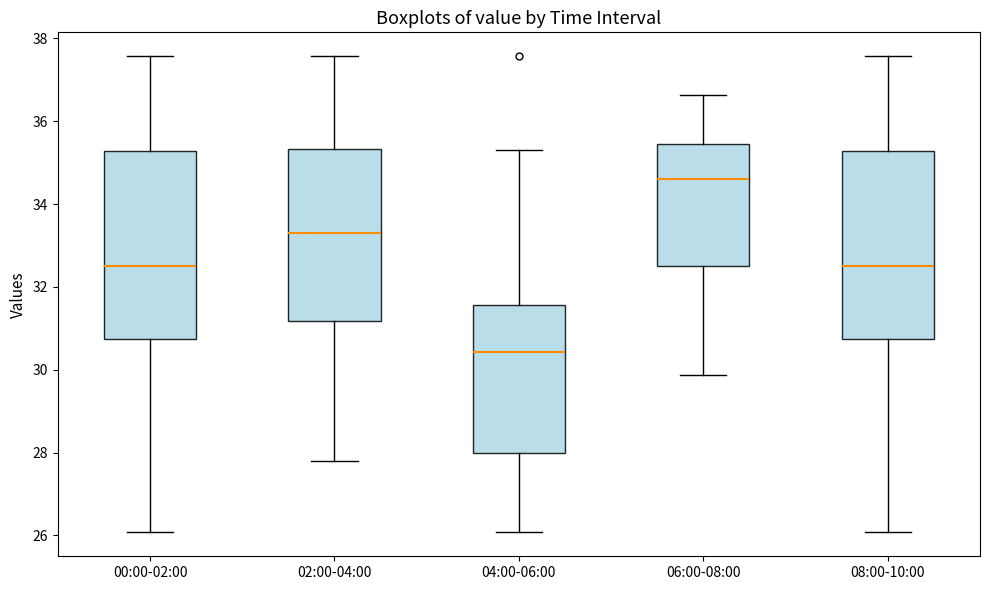

Reading left to right, read every box against the y-axis: the position of its median line, the range the box covers, and the ends of its whiskers. The values are not printed on the chart, so give them approximately, as read against the axis.

00:00-02:00: median 32.6, box 30.8 to 35.2, whiskers 26.0 to 37.6
02:00-04:00: median 33.4, box 31.2 to 35.4, whiskers 27.8 to 37.6
04:00-06:00: median 30.4, box 28.0 to 31.6, whiskers 26.0 to 35.4
06:00-08:00: median 34.6, box 32.6 to 35.4, whiskers 29.8 to 36.6
08:00-10:00: median 32.6, box 30.8 to 35.2, whiskers 26.0 to 37.6